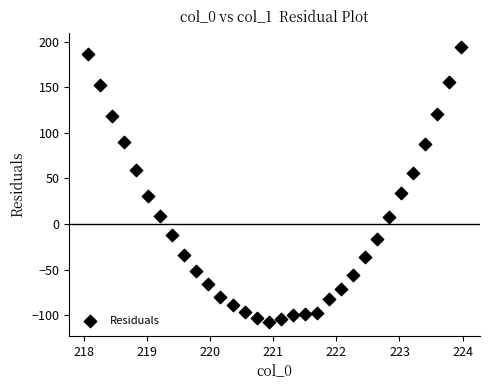

What is the range of Y values (max minus min)?

301.8